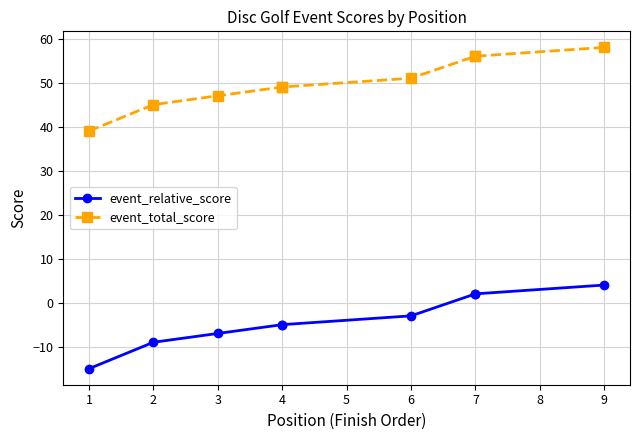

True or false: event_total_score and event_relative_score cross at least once.

False